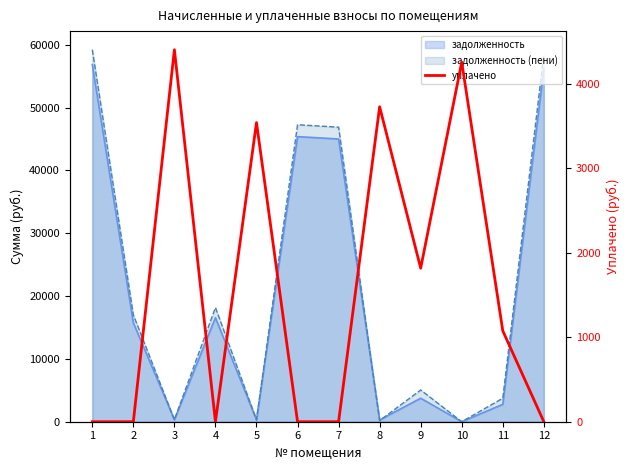

What is the average value?

1569.1